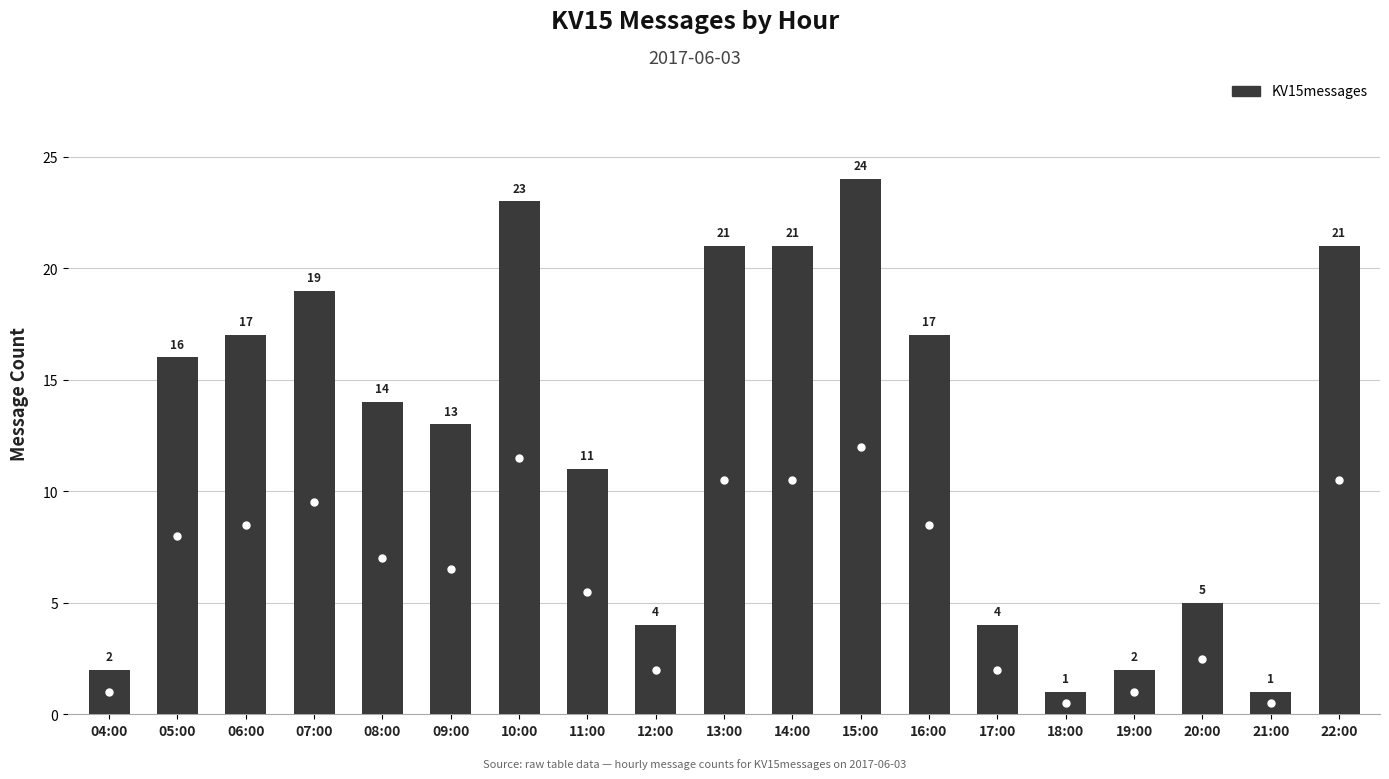

Between 22:00 and 06:00, which is larger?

22:00